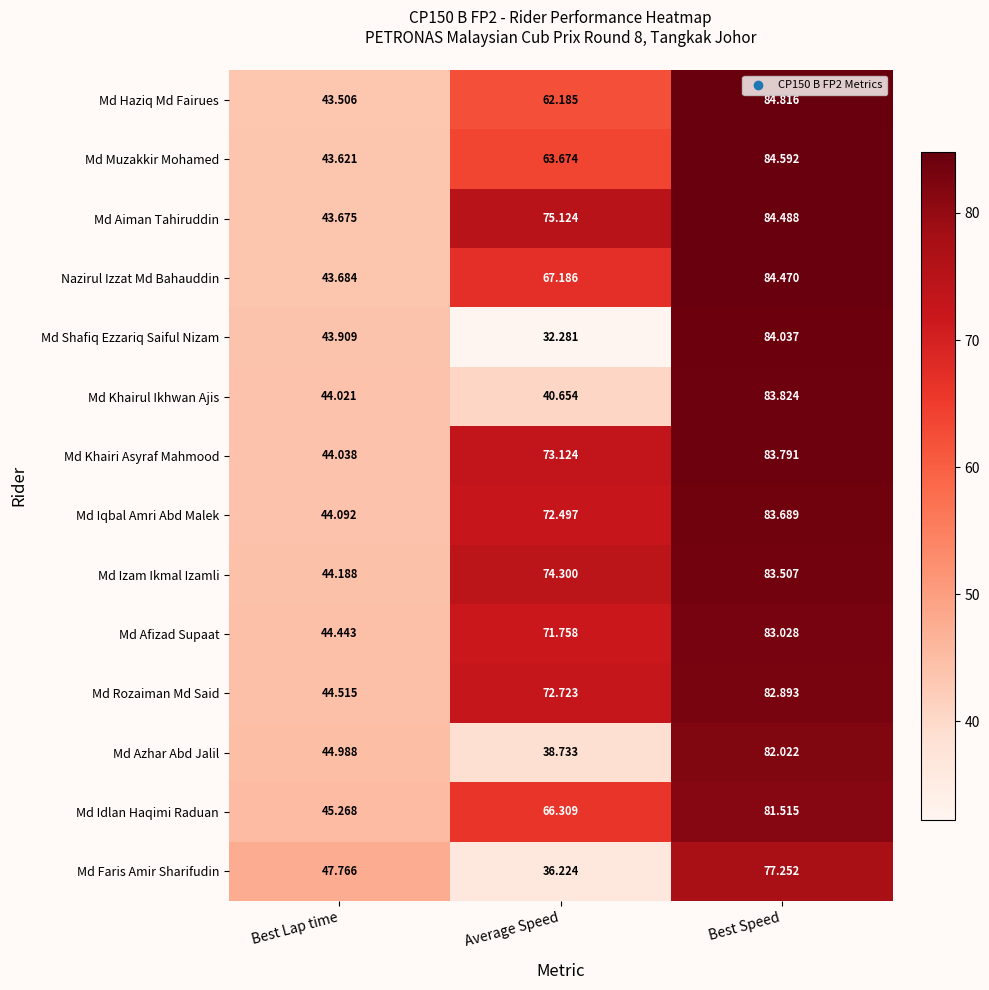

Which category has the highest value across all series?

Best Speed